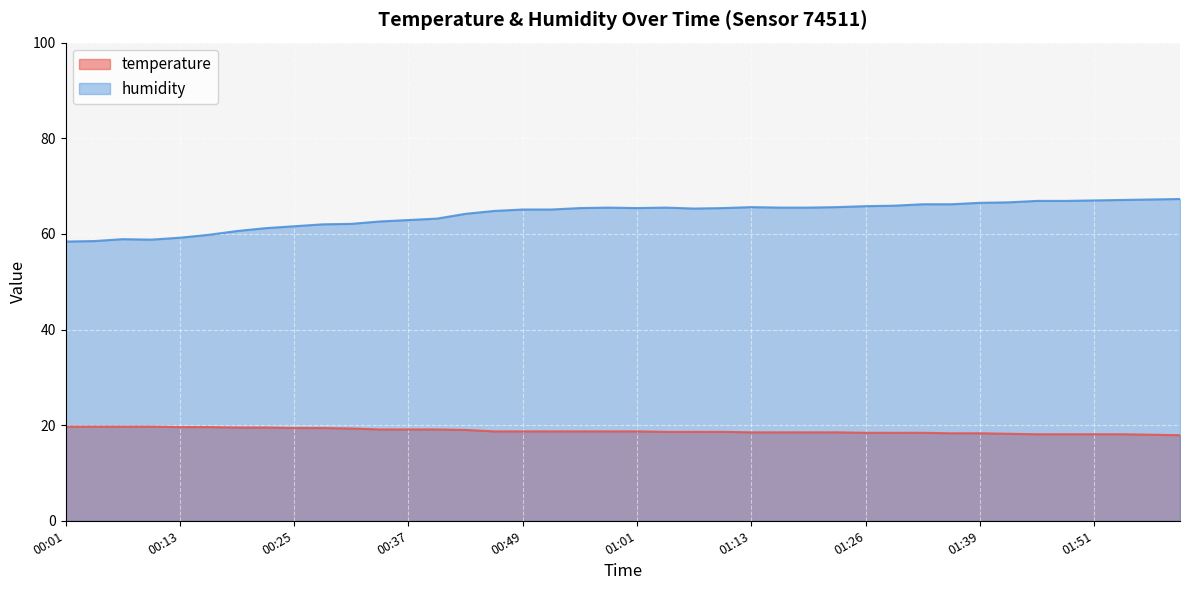

Which label corresponds to the smallest value in the chart?

02:00